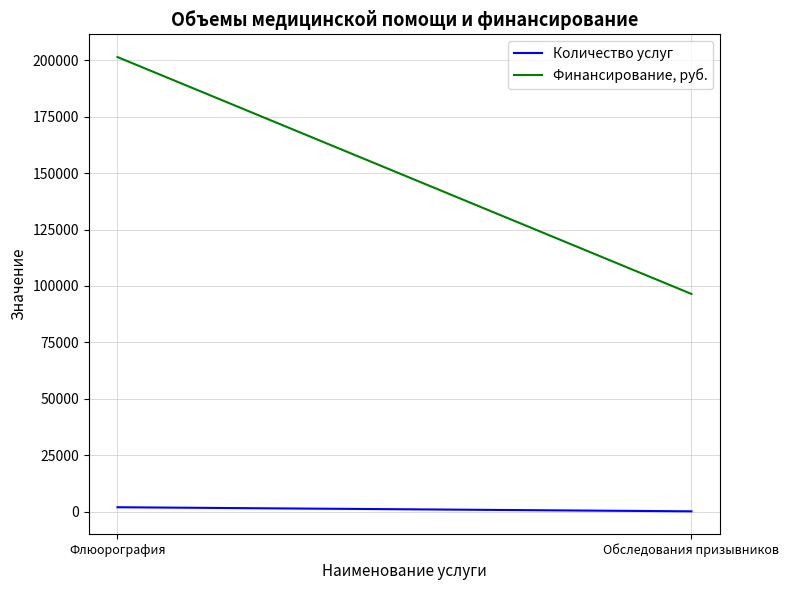

What is the label of the 1st point from the left?

Флюорография